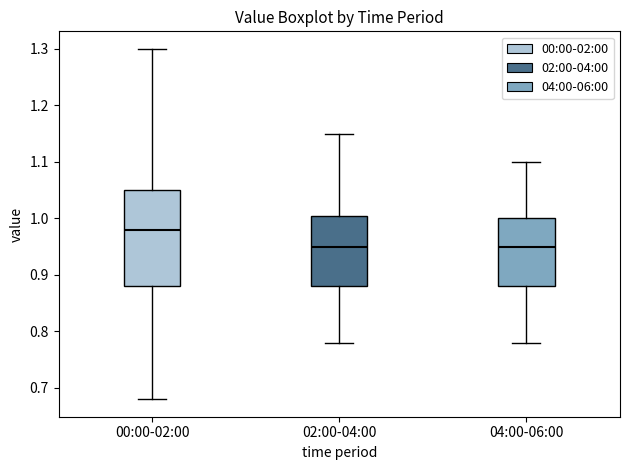

Where does the lower whisker of the box for 00:00-02:00 end on the y-axis? The values are not printed on the chart, so give them approximately, as read against the axis.

0.68